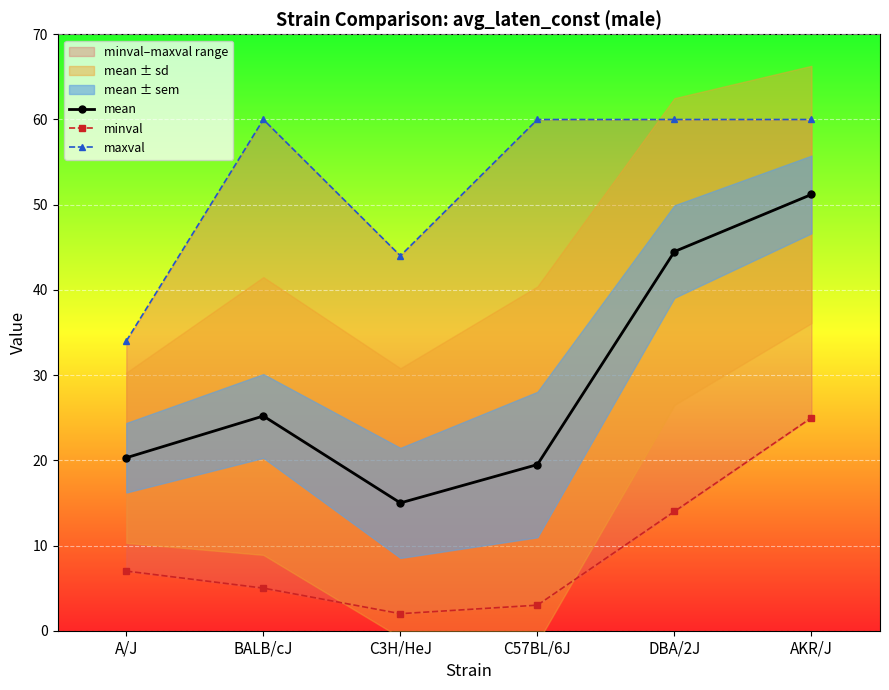

What is the label of the 3rd point from the left?

C3H/HeJ